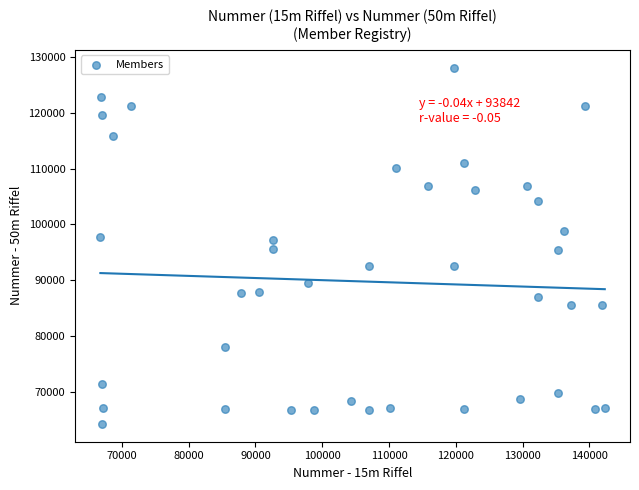

What is the range of Y values (max minus min)?

63926